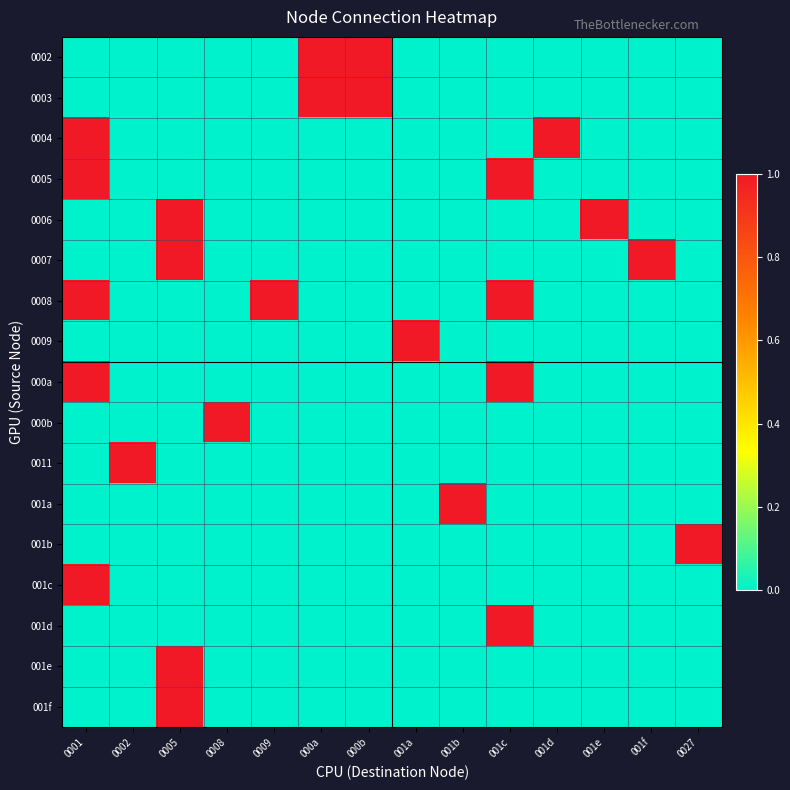

What is the total value across all series at 0001?

5